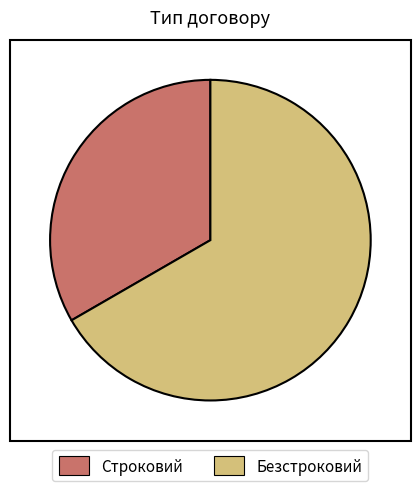

How many segments does this pie chart have?

2